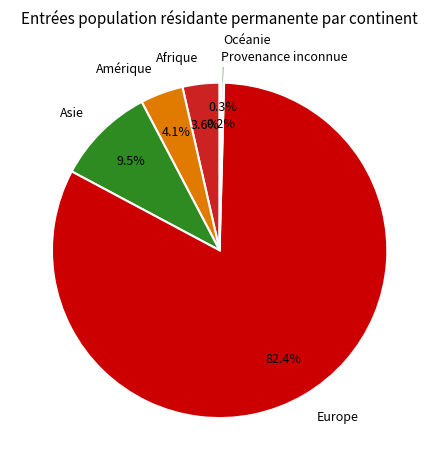

Which category has the biggest portion of the pie?

Europe